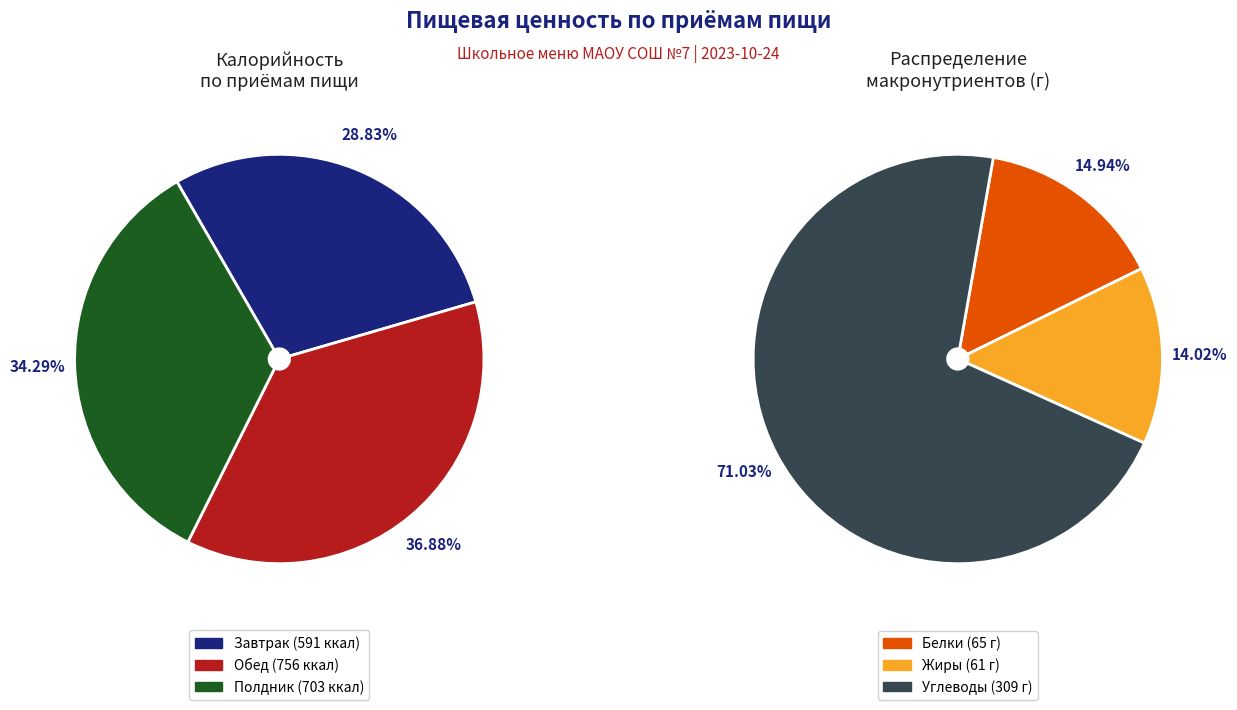

Which category has the smallest portion of the pie?

Завтрак